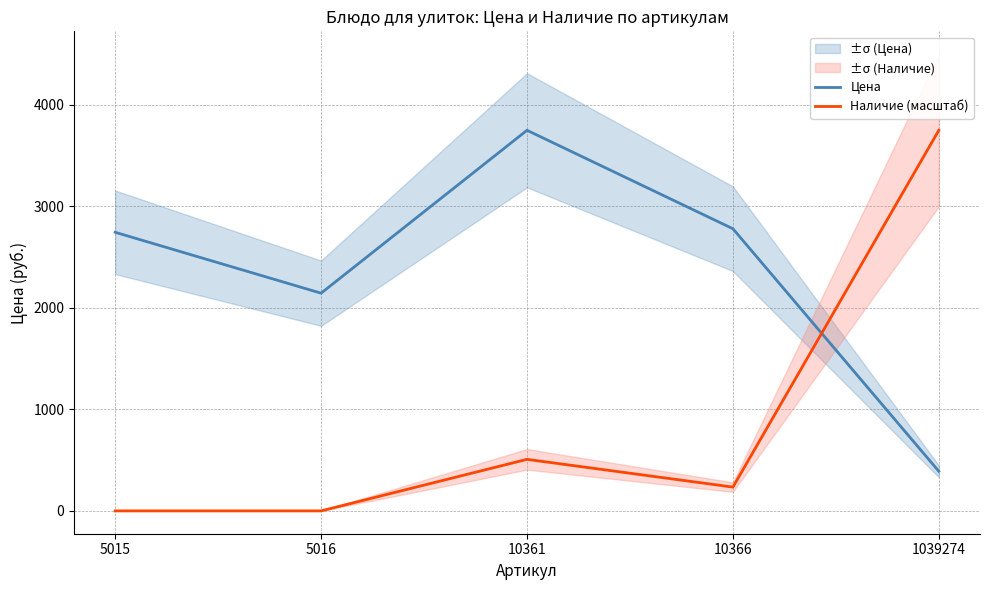

How many values in Наличие (масштаб) are above zero?

3